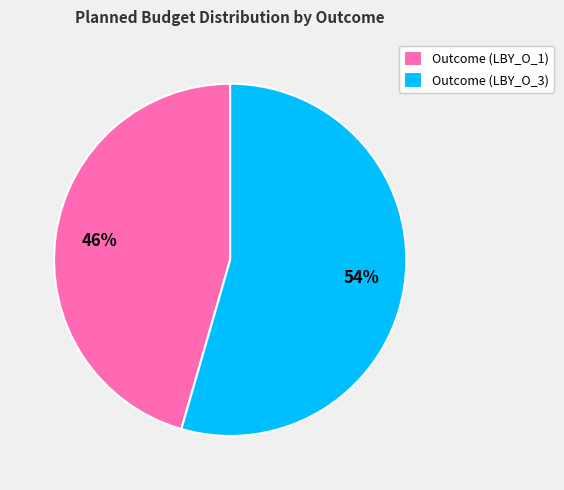

Is the sum of Outcome (LBY_O_3) and Outcome (LBY_O_1) greater than half?

Yes